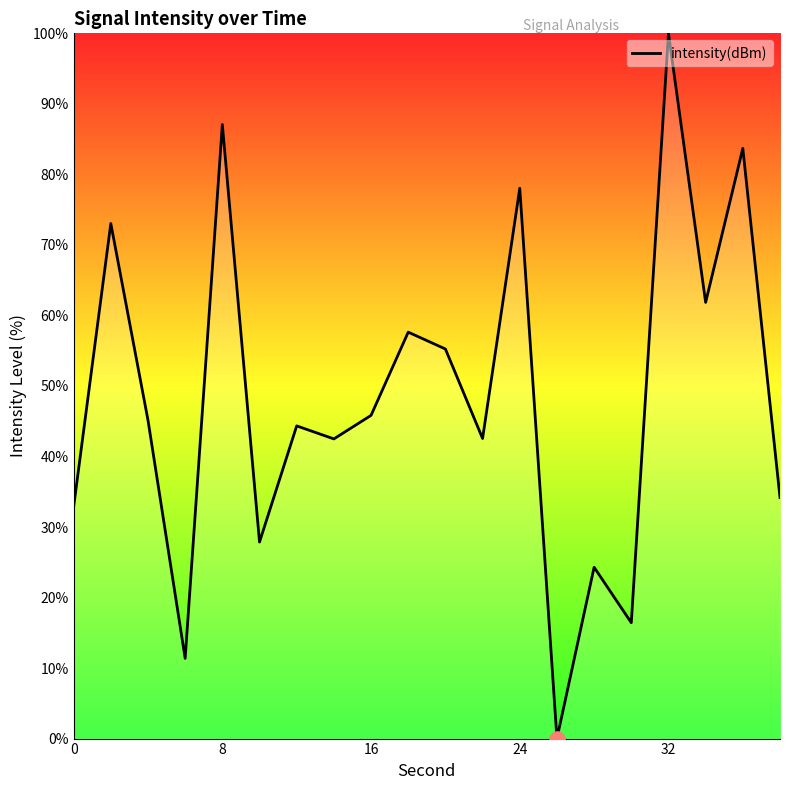

What is the maximum value shown in the chart?

100.0